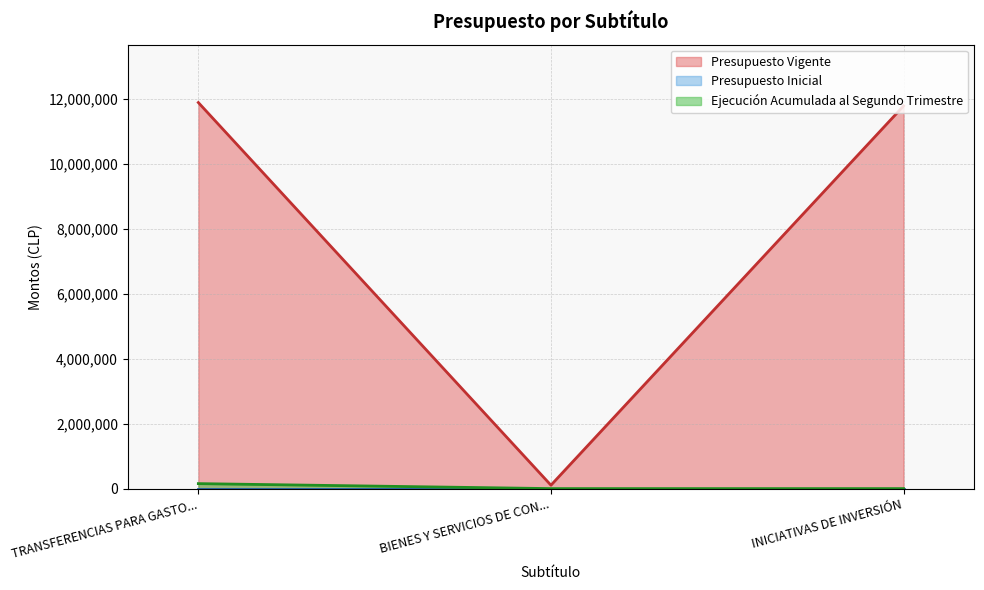

Which series has the largest range (max minus min)?

Presupuesto Vigente